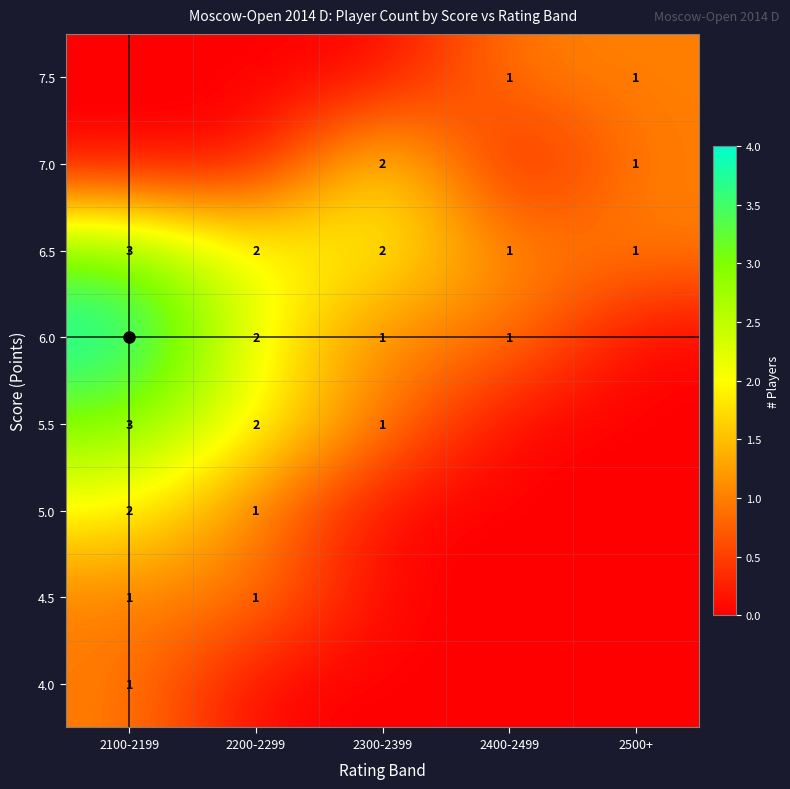

What is the sum of the 6.5 values at 2300-2399 and 2500+?

3